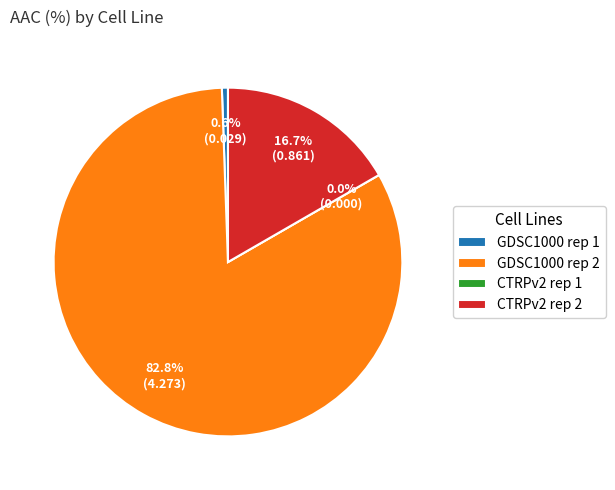

What is the largest slice in the pie chart?

GDSC1000 rep 2